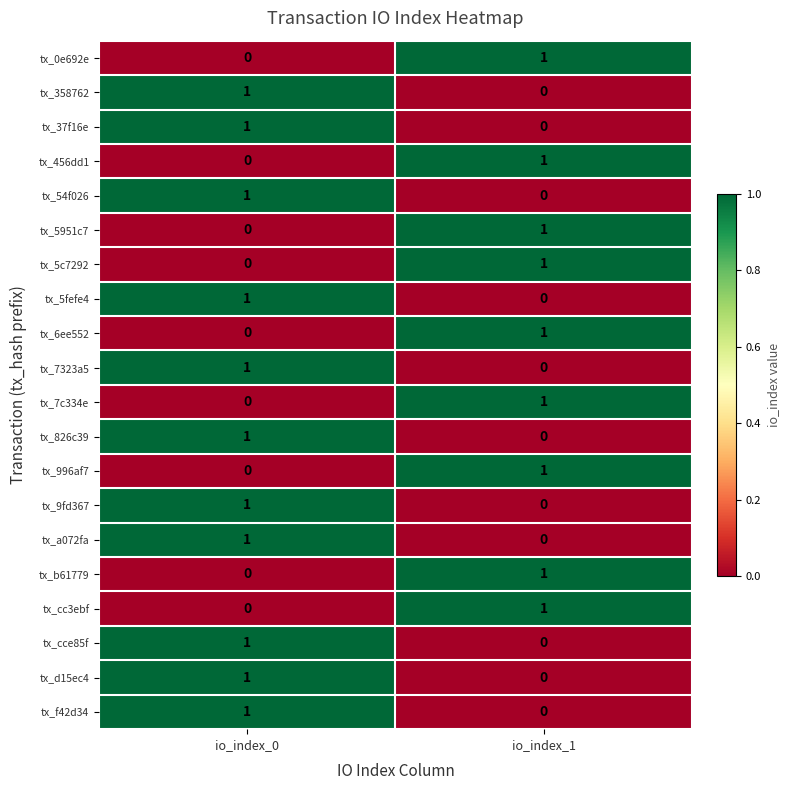

At which label is tx_d15ec4 closest to 0?

io_index_1